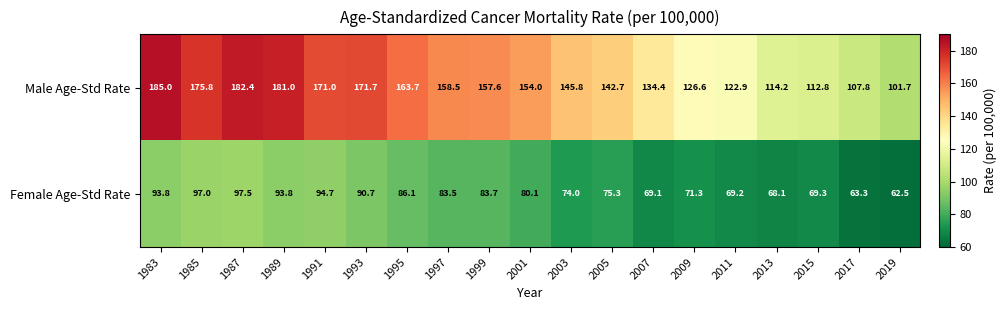

At which label is Female Age-Std Rate closest to 80?

2001